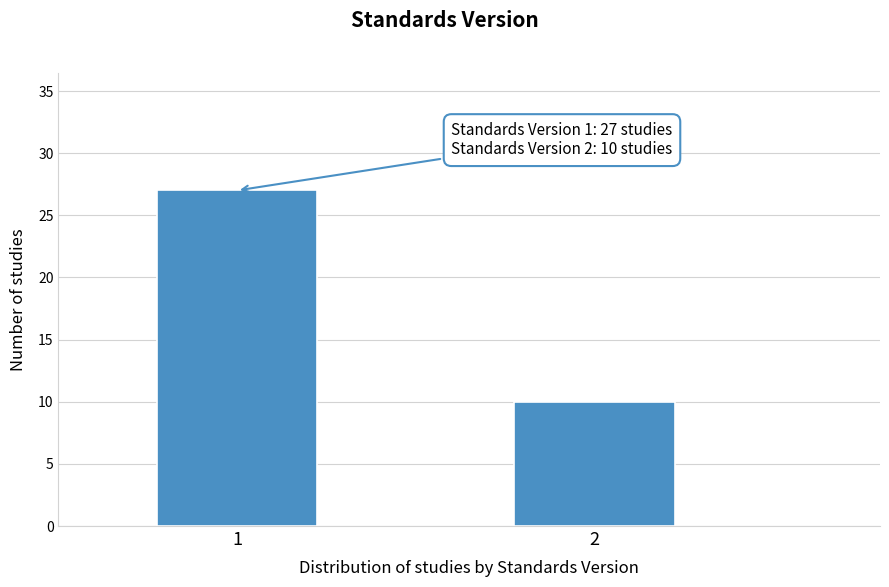

Reading left to right, what are all the values shown in this chart?

1=27	2=10